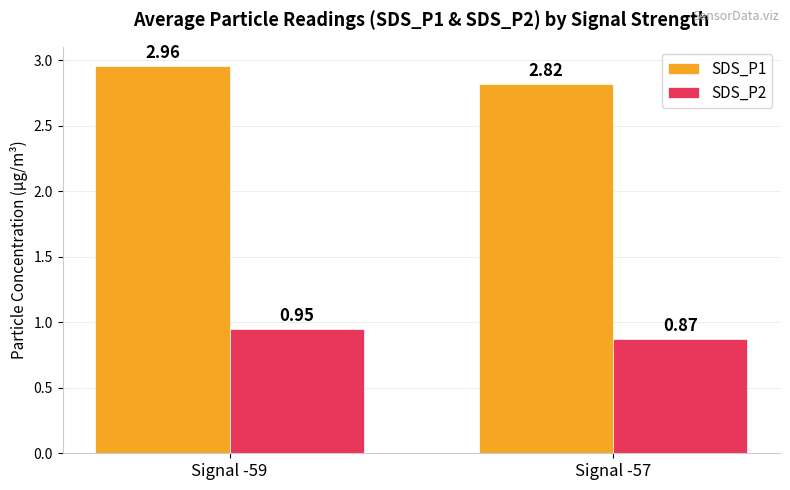

How many groups of bars are there?

2